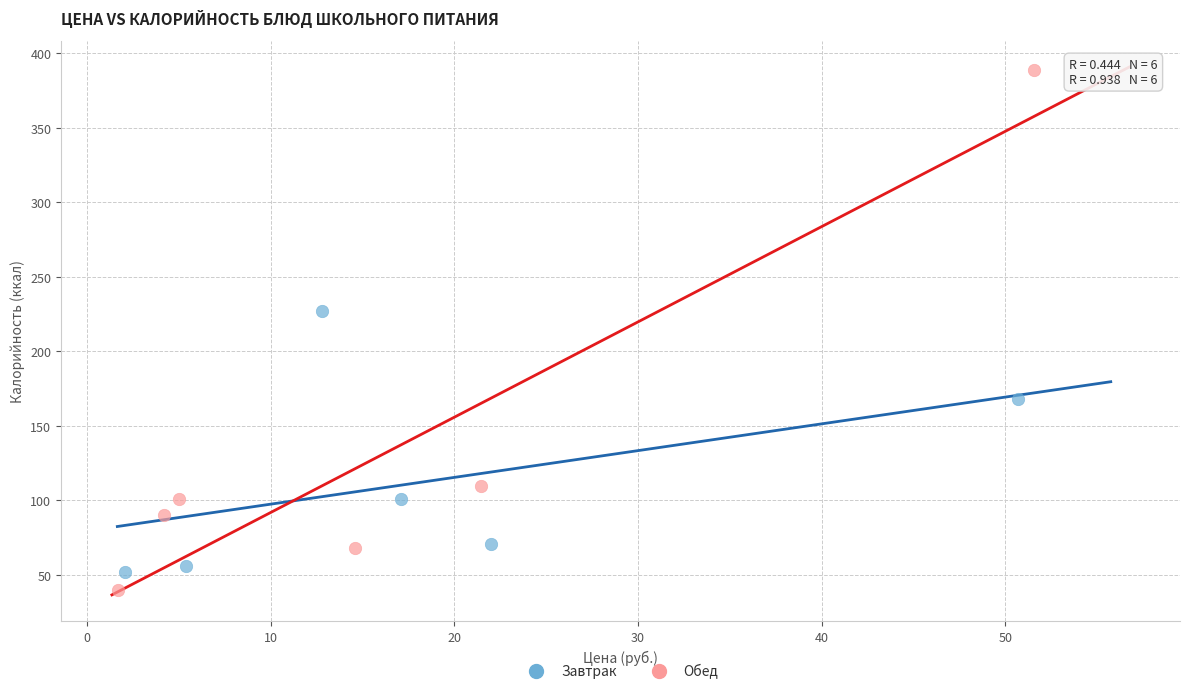

Which series contains the highest Y value?

Обед